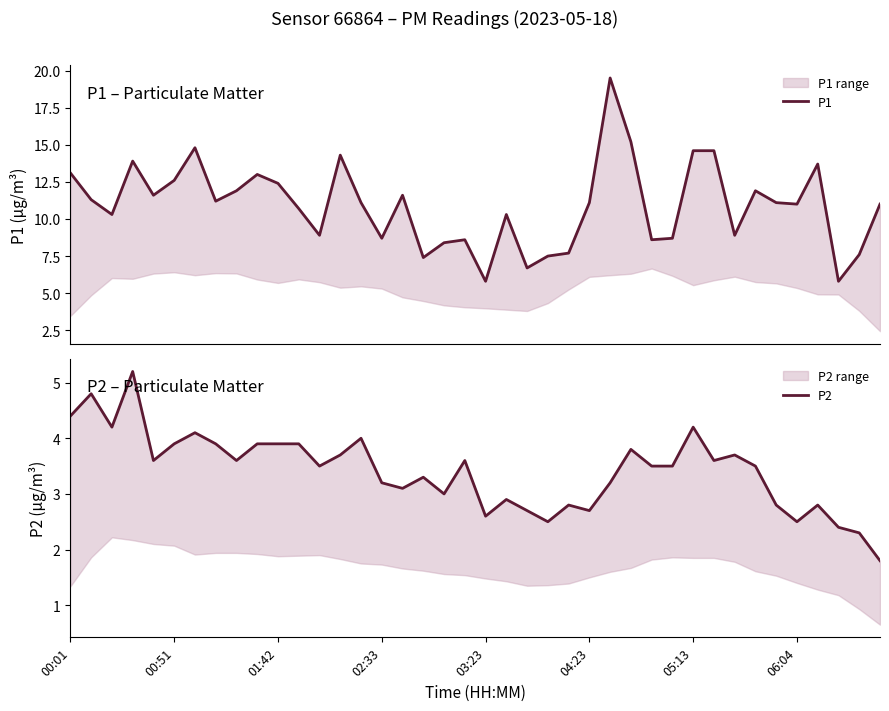

What is the difference between the maximum and minimum values in the P1 series?

13.7